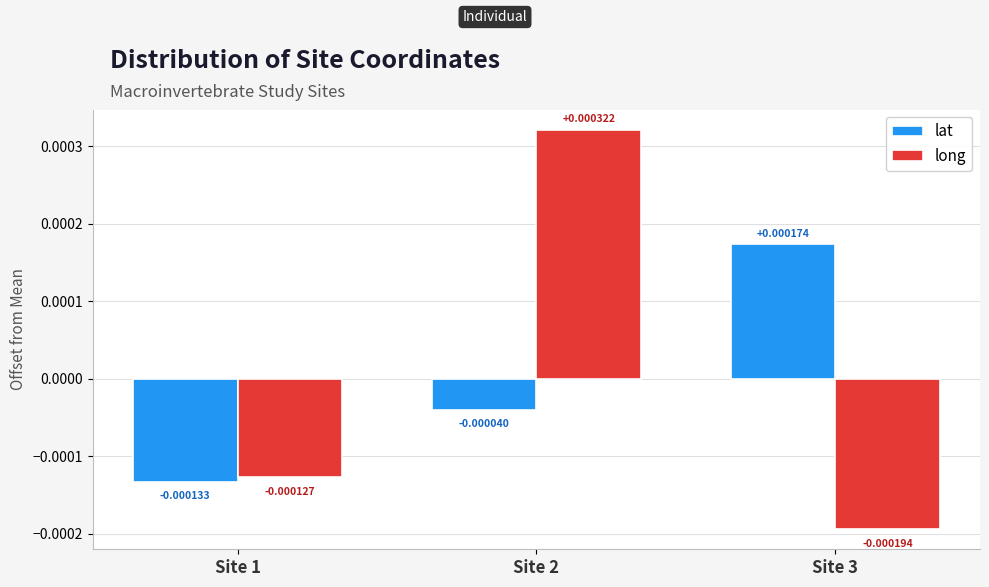

What are all the series names shown in the legend?

lat, long